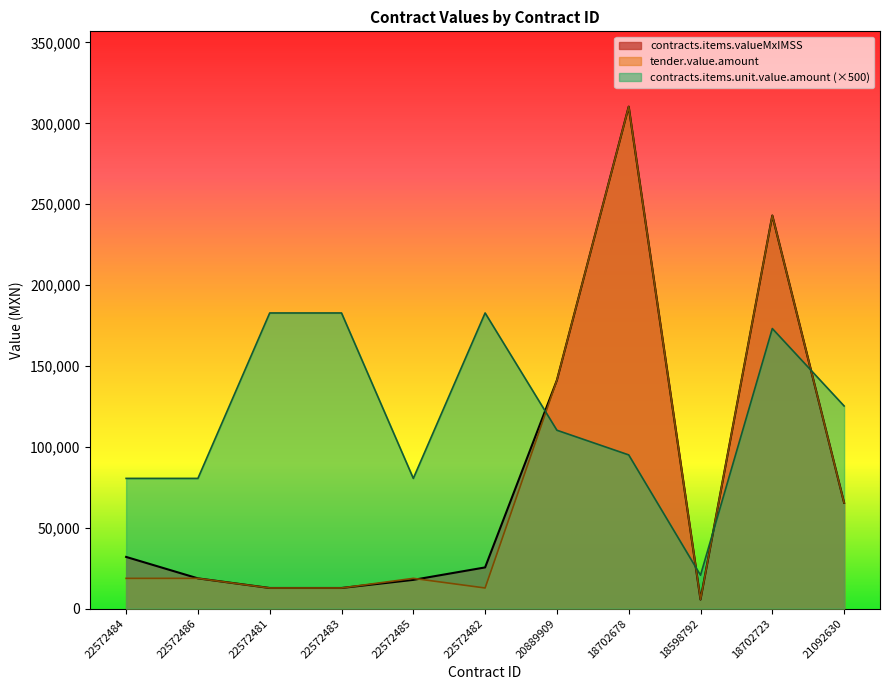

Which series changed the most between 22572482 and 21092630?

contracts.items.unit.value.amount